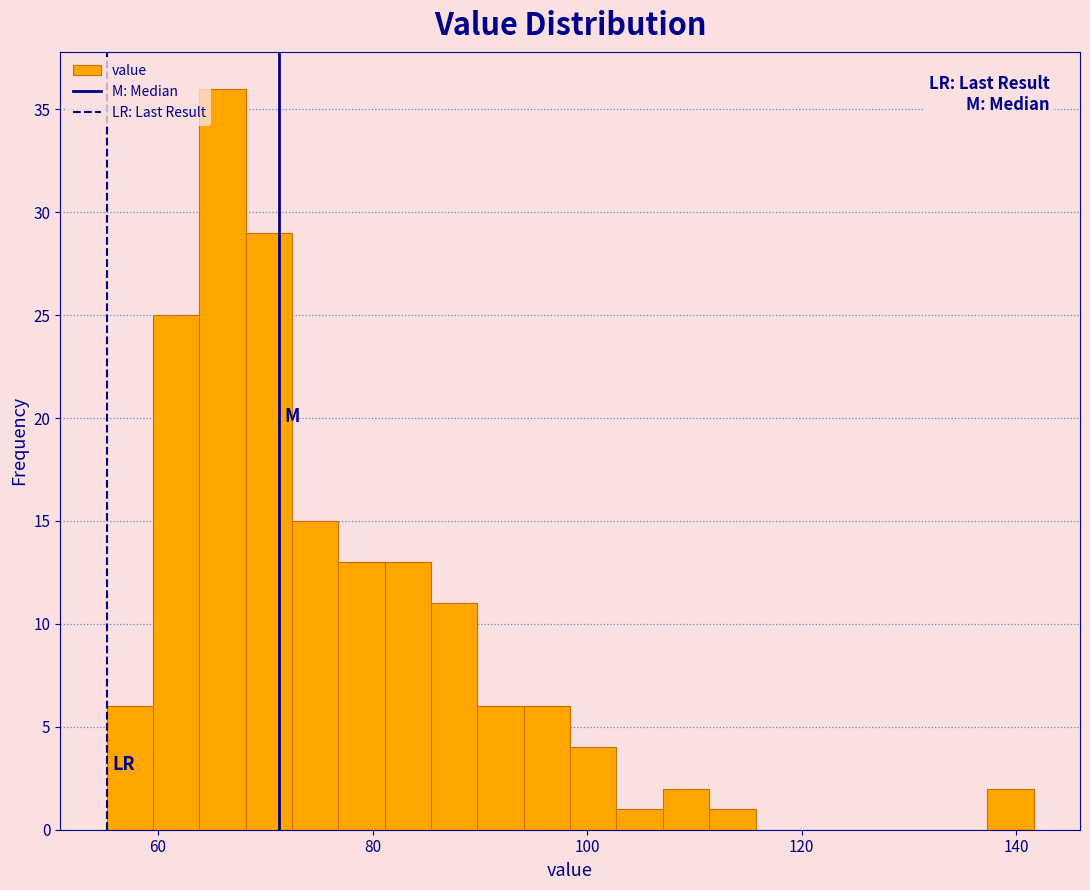

Around what value on the x-axis is the tallest bar? Give the approximate position of its centre, as read against the axis.

66